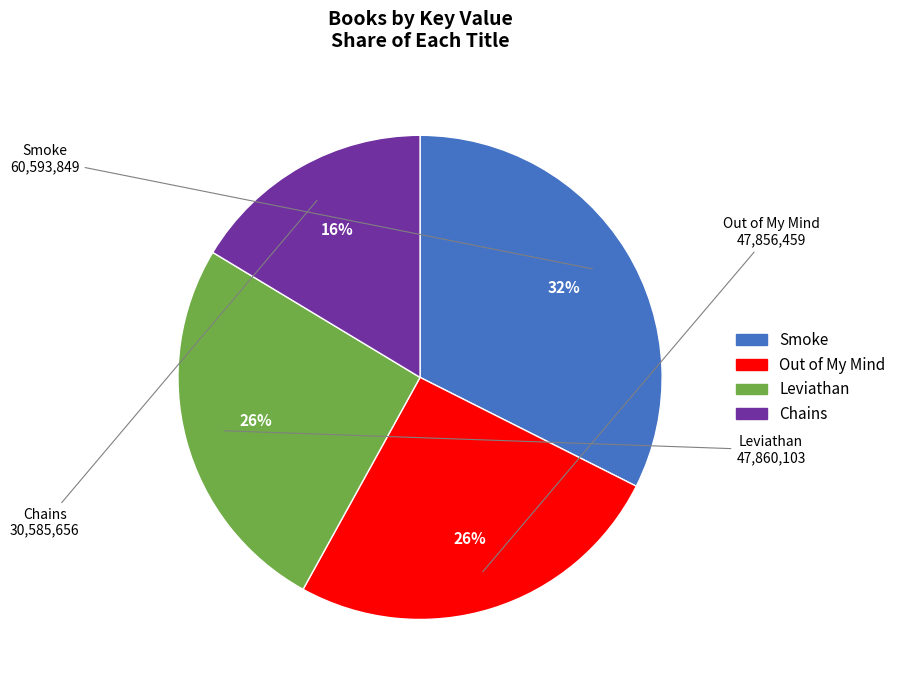

Does Leviathan represent more than half of the total?

No